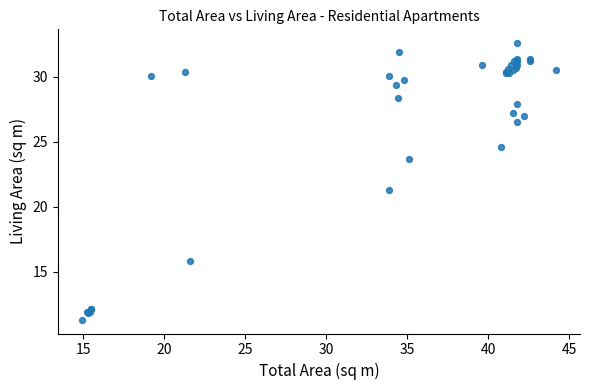

What Y value in the scatter plot is closest to 21?

21.3